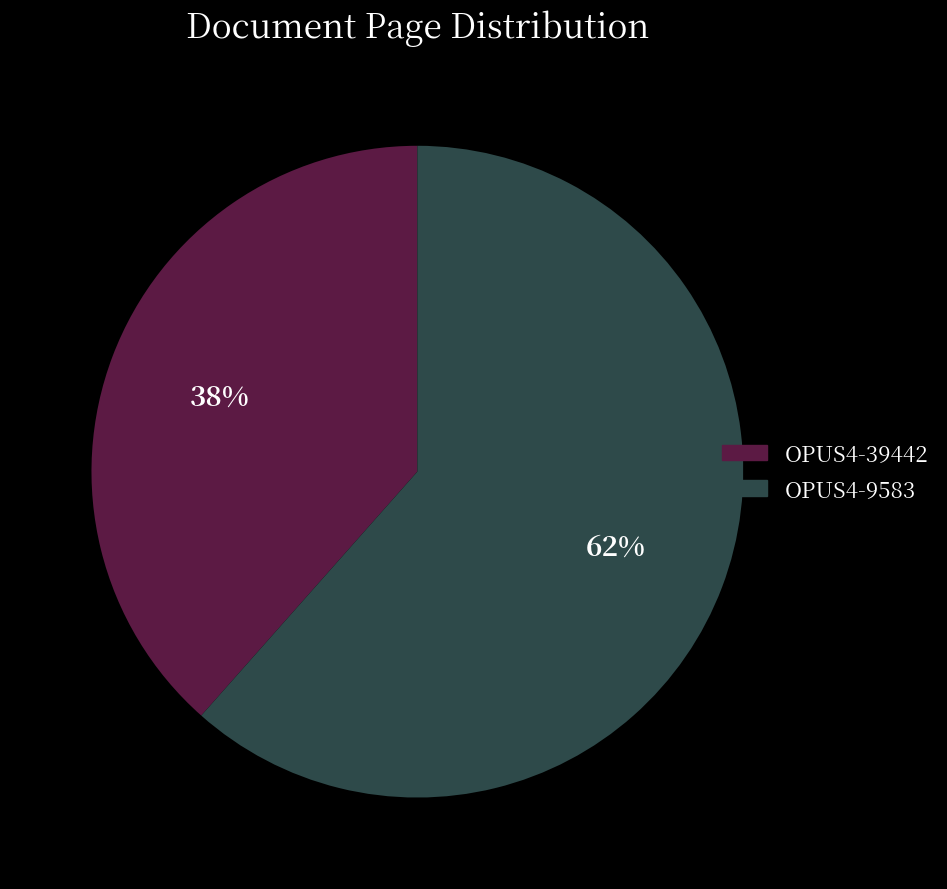

Does any single category account for the majority?

Yes